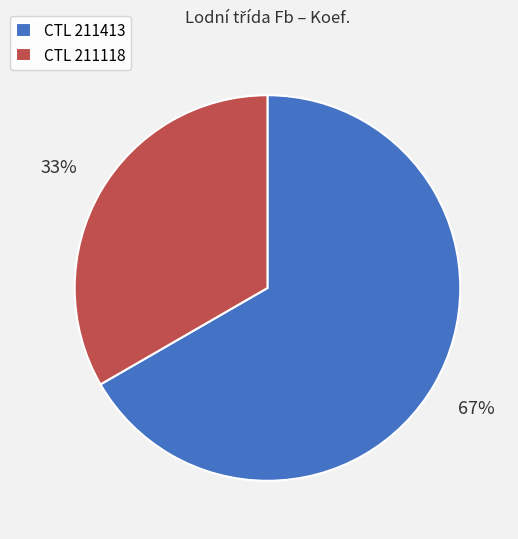

Rank the categories by value from lowest to highest.

CTL 211118, CTL 211413